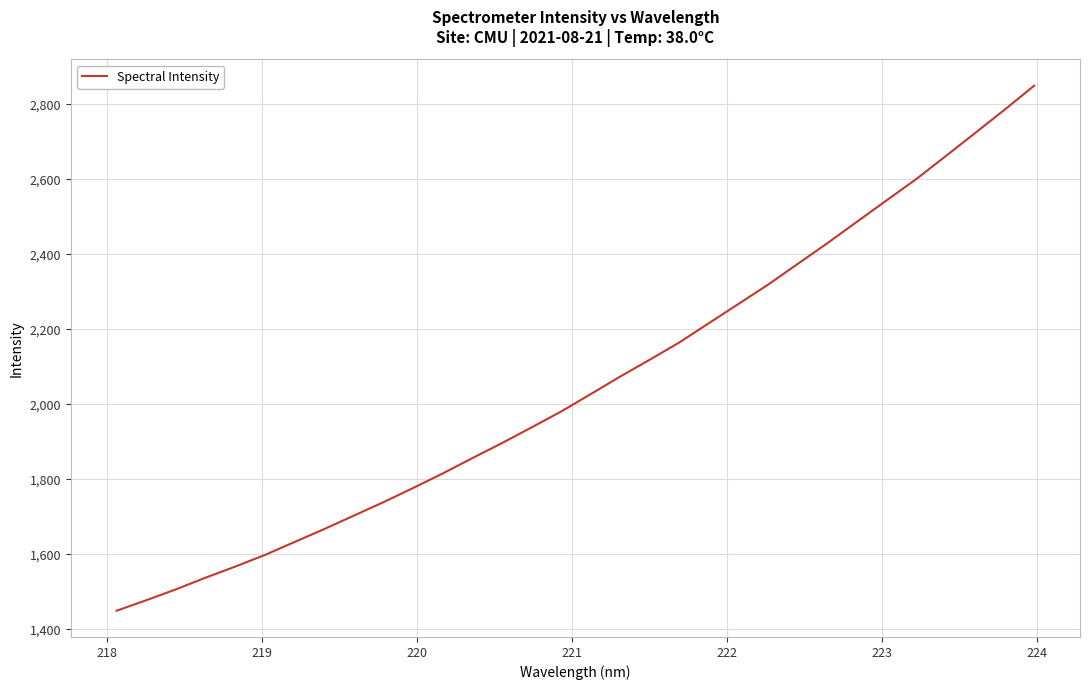

What is the smallest value displayed?

1449.3